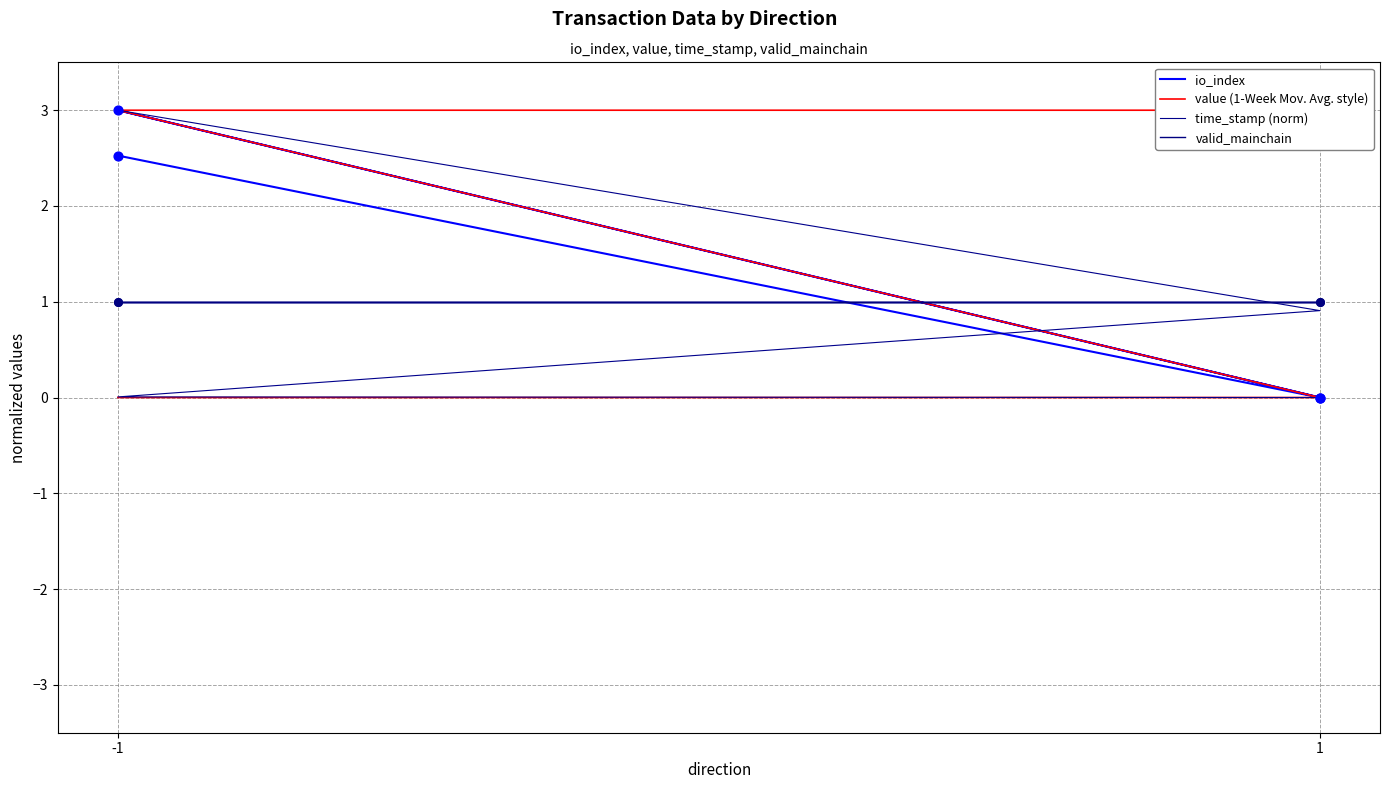

Which series contains the lowest Y value?

io_index